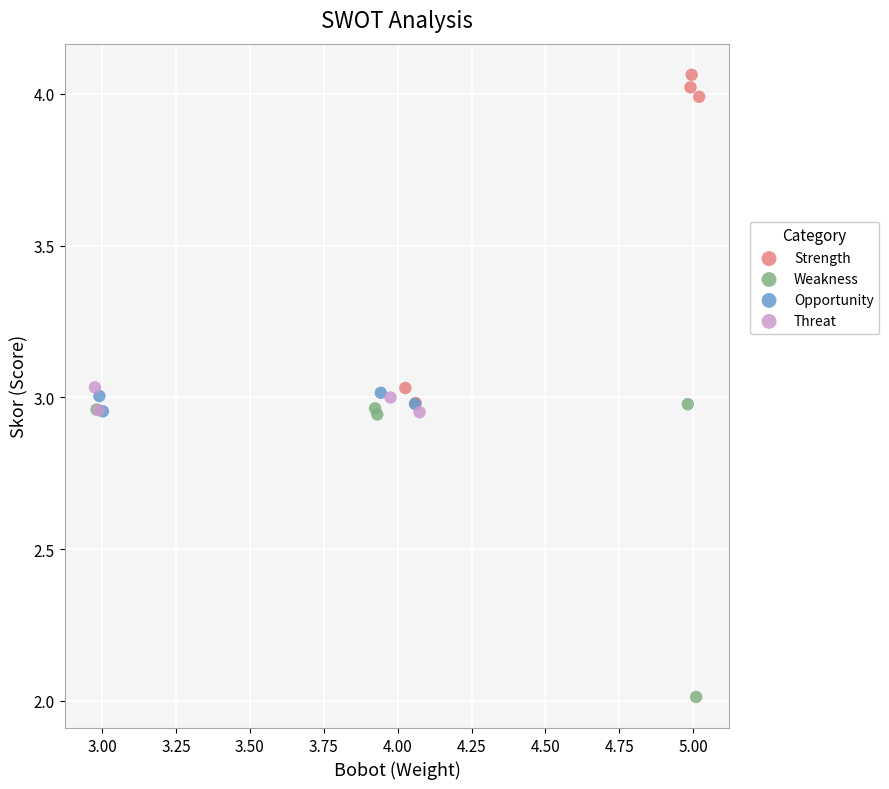

Which series has the widest spread of Y values?

Strength